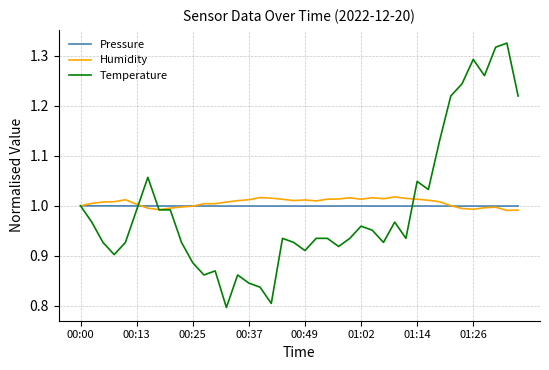

Which series has the widest spread of values?

Temperature